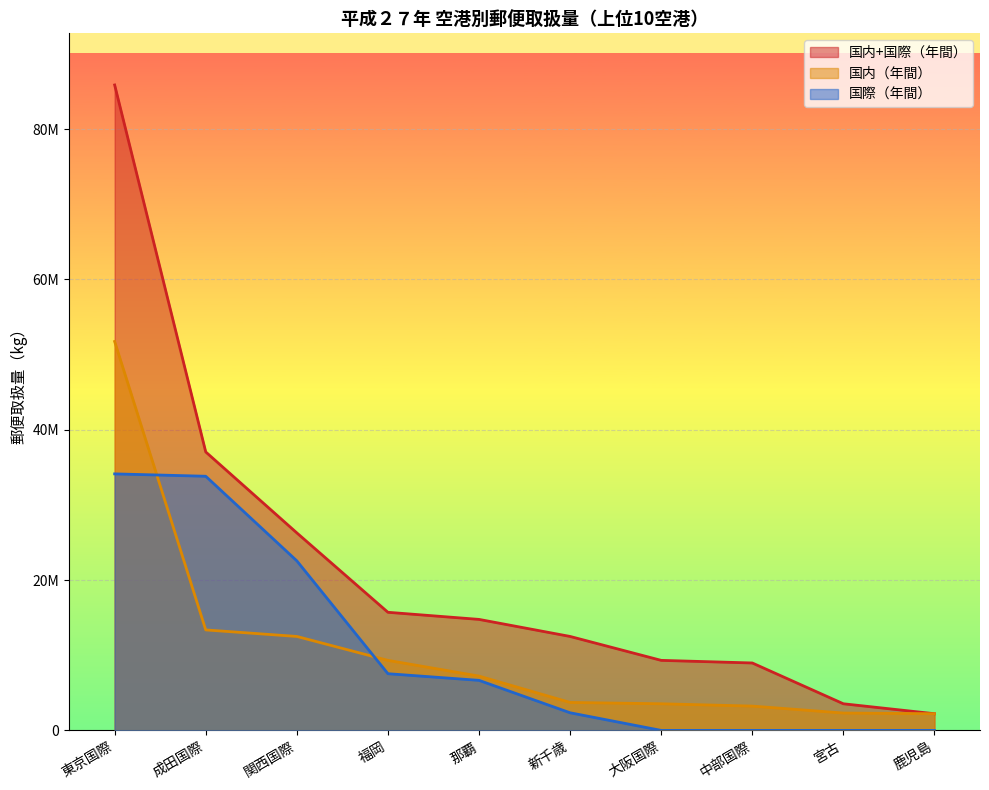

What is the difference between the highest and lowest values at 新千歳?

10153171